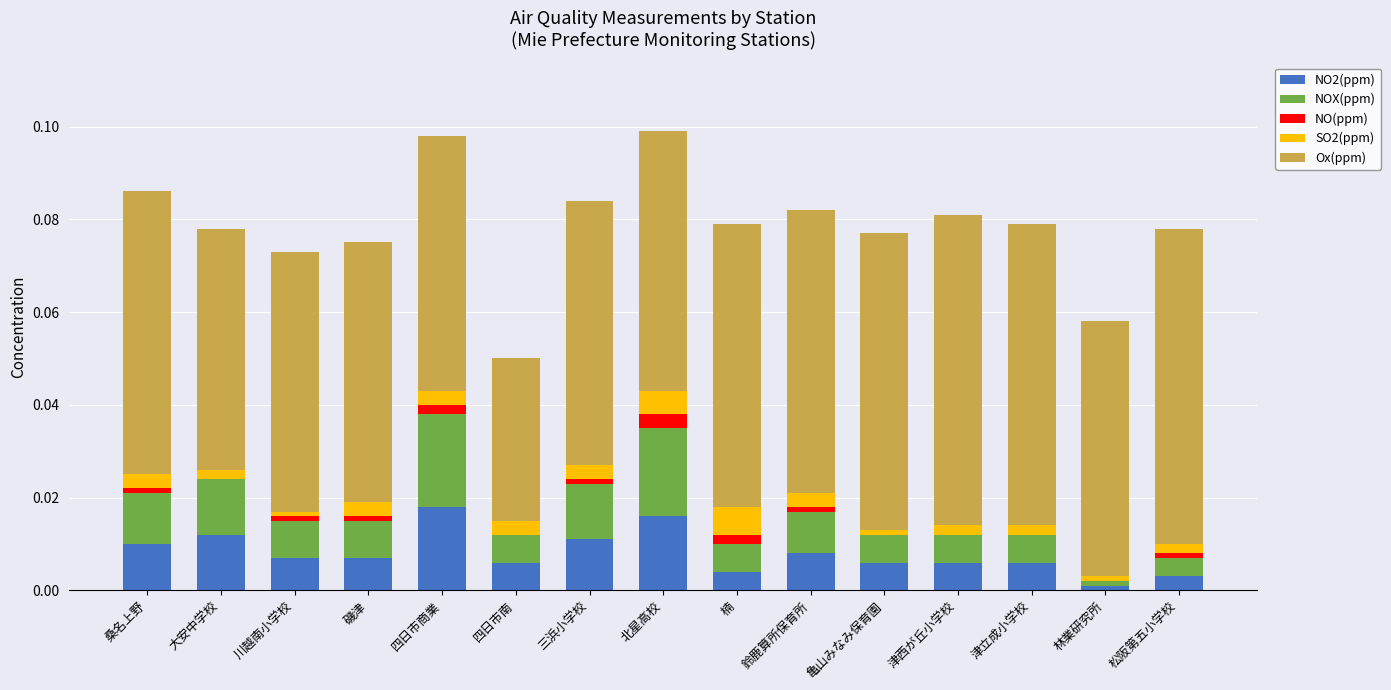

What are all the series names shown in the legend?

NO2(ppm), NOX(ppm), NO(ppm), SO2(ppm), Ox(ppm)